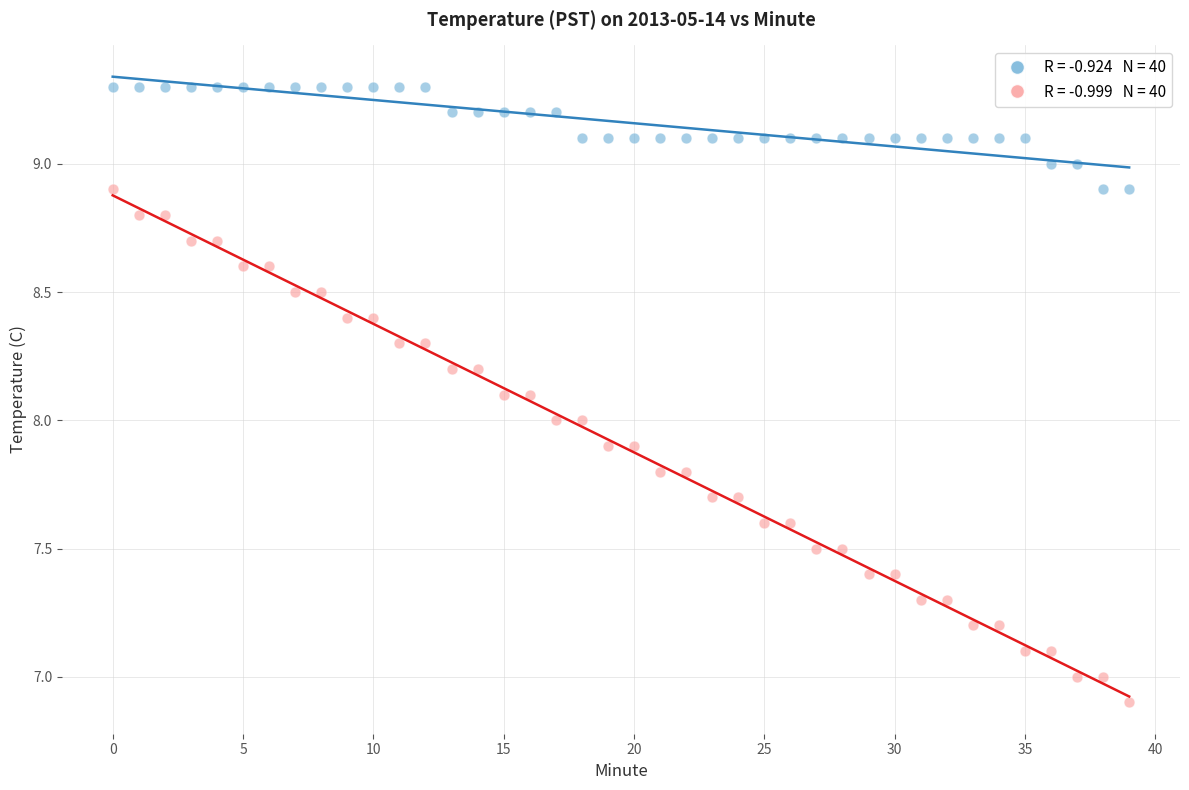

Across all data points, what is the range of Y values (max minus min)?

2.4